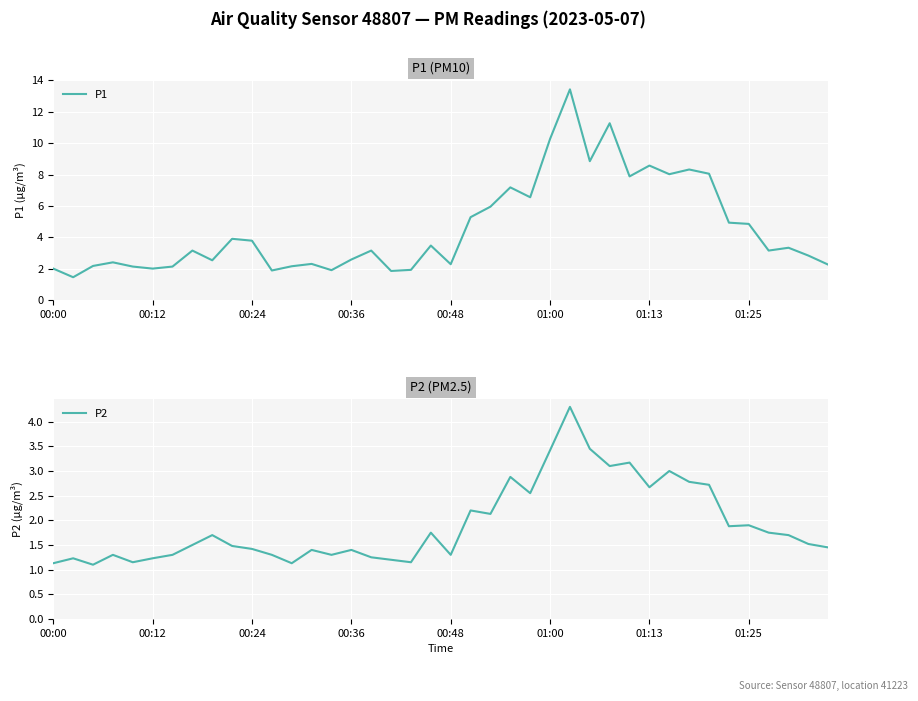

How many lines are shown in the chart?

2